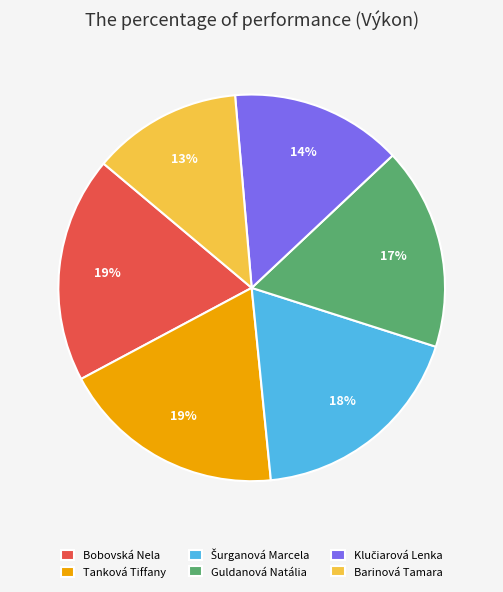

Which category has the smallest portion of the pie?

Barinová Tamara